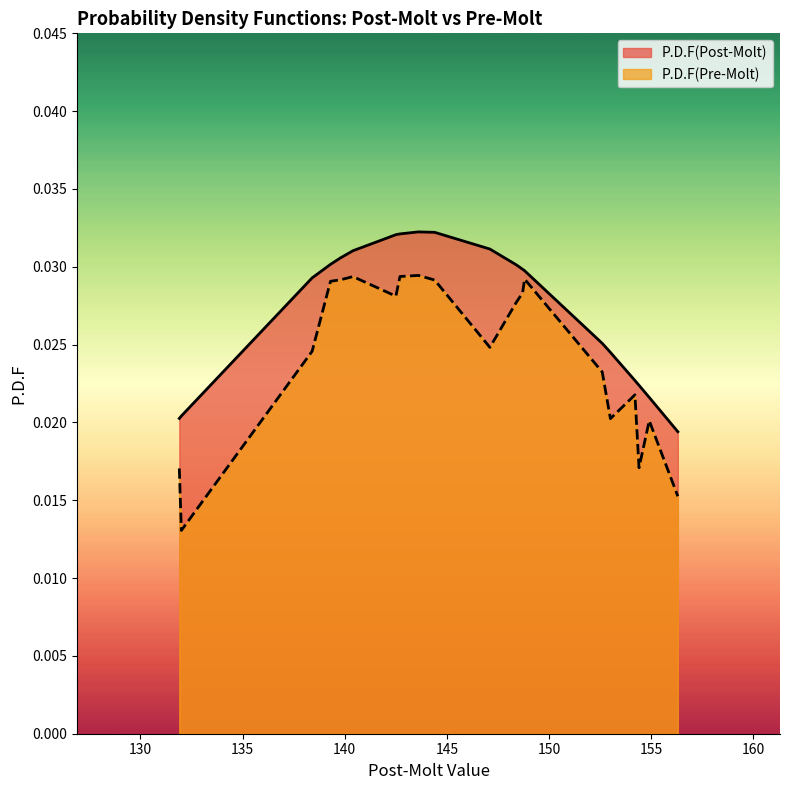

What is the sum of all P.D.F(Post-Molt) values?

0.5